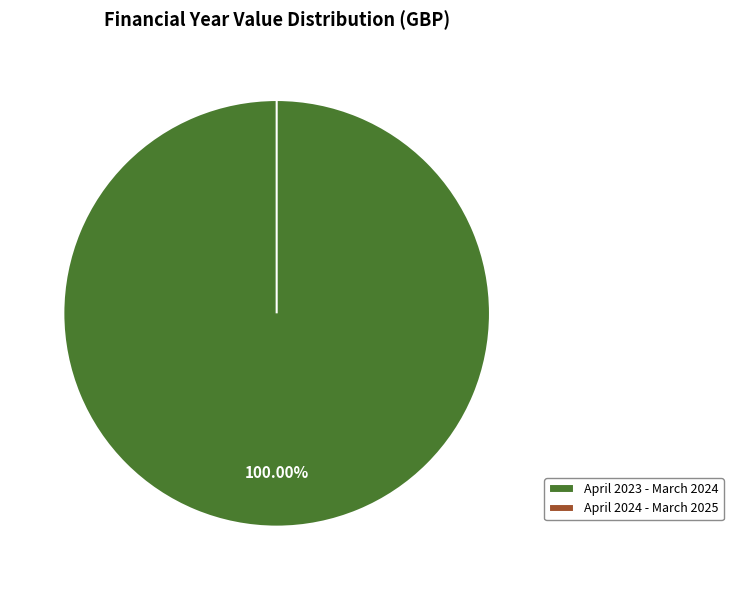

True or false: April 2023 - March 2024 accounts for 90% of the total.

False